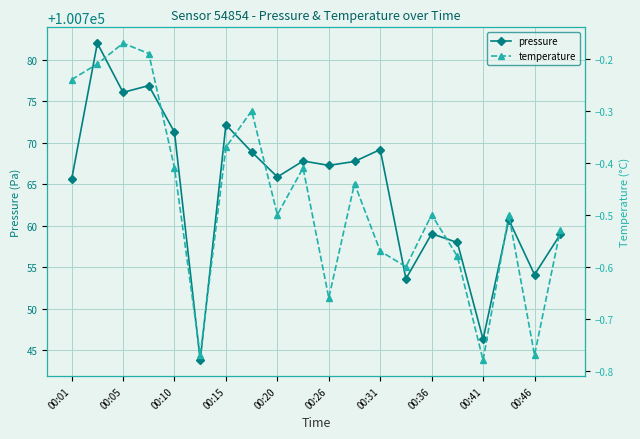

What is the value of the pressure point at the 4th from the left?

100776.9